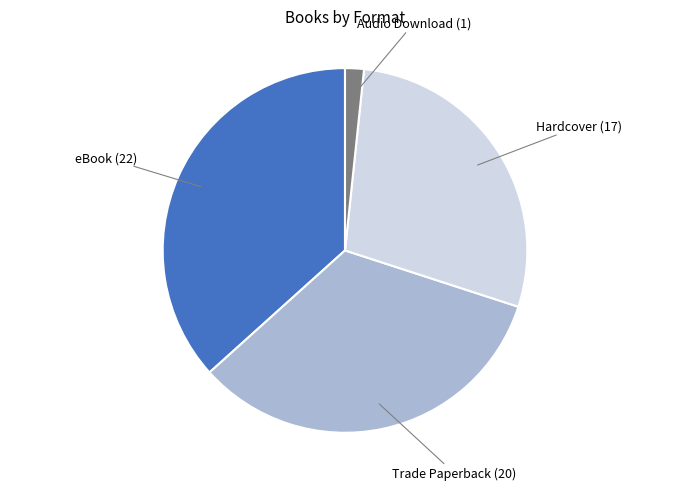

Which slice is the largest?

eBook